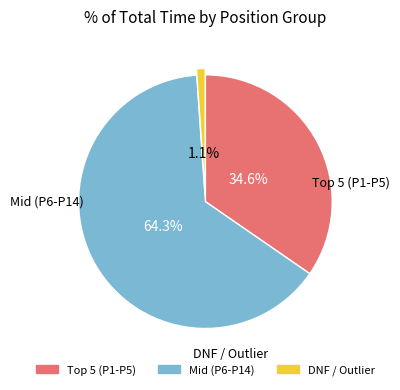

Does any single category account for the majority?

Yes